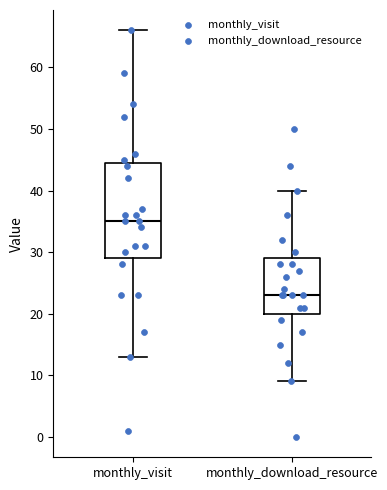

Where does the median line of the box for monthly_visit sit on the y-axis? The values are not printed on the chart, so give them approximately, as read against the axis.

35